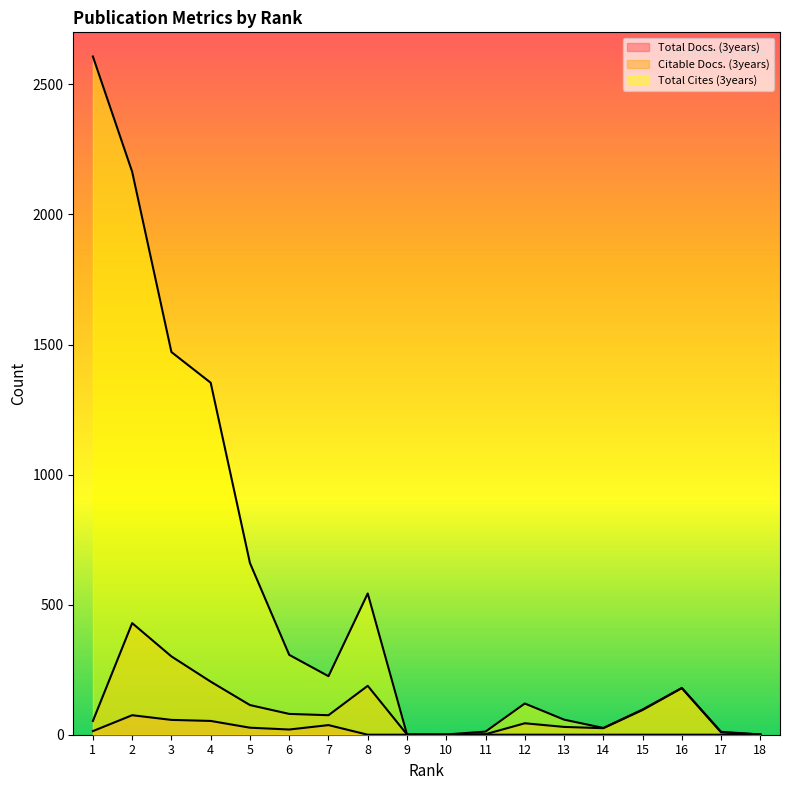

How many interior local peaks does the Citable Docs. (3years) series have?

4